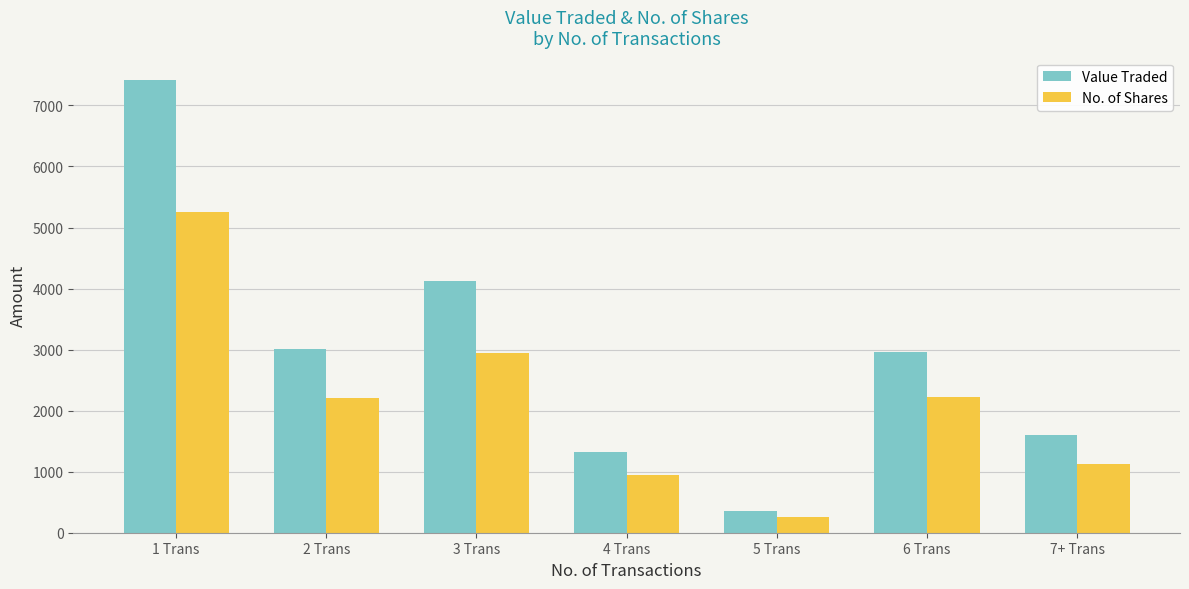

What is the difference between the highest and lowest values at 2 Trans?

793